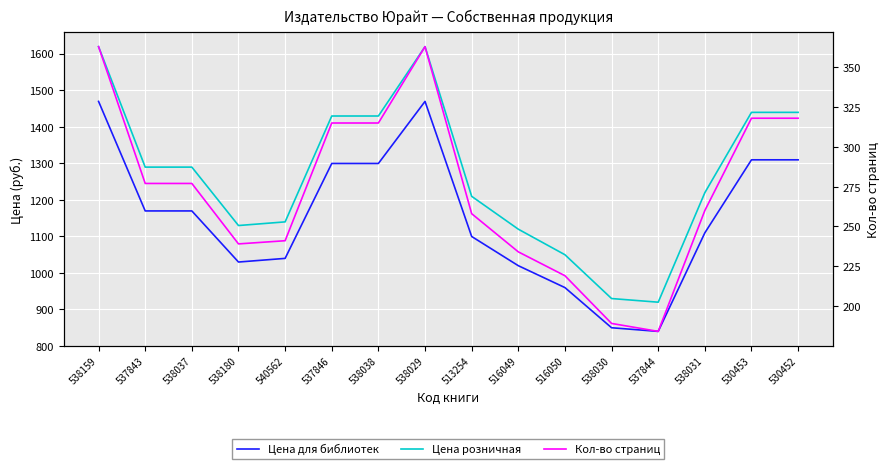

What is the smallest value displayed?

184